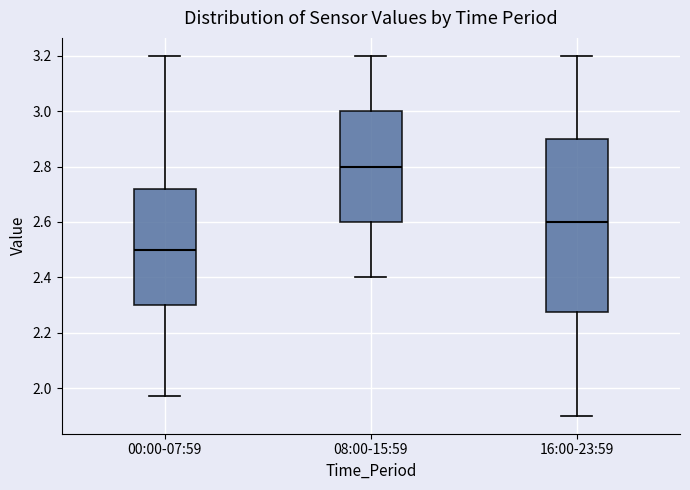

Which box's median line is the highest?

08:00-15:59